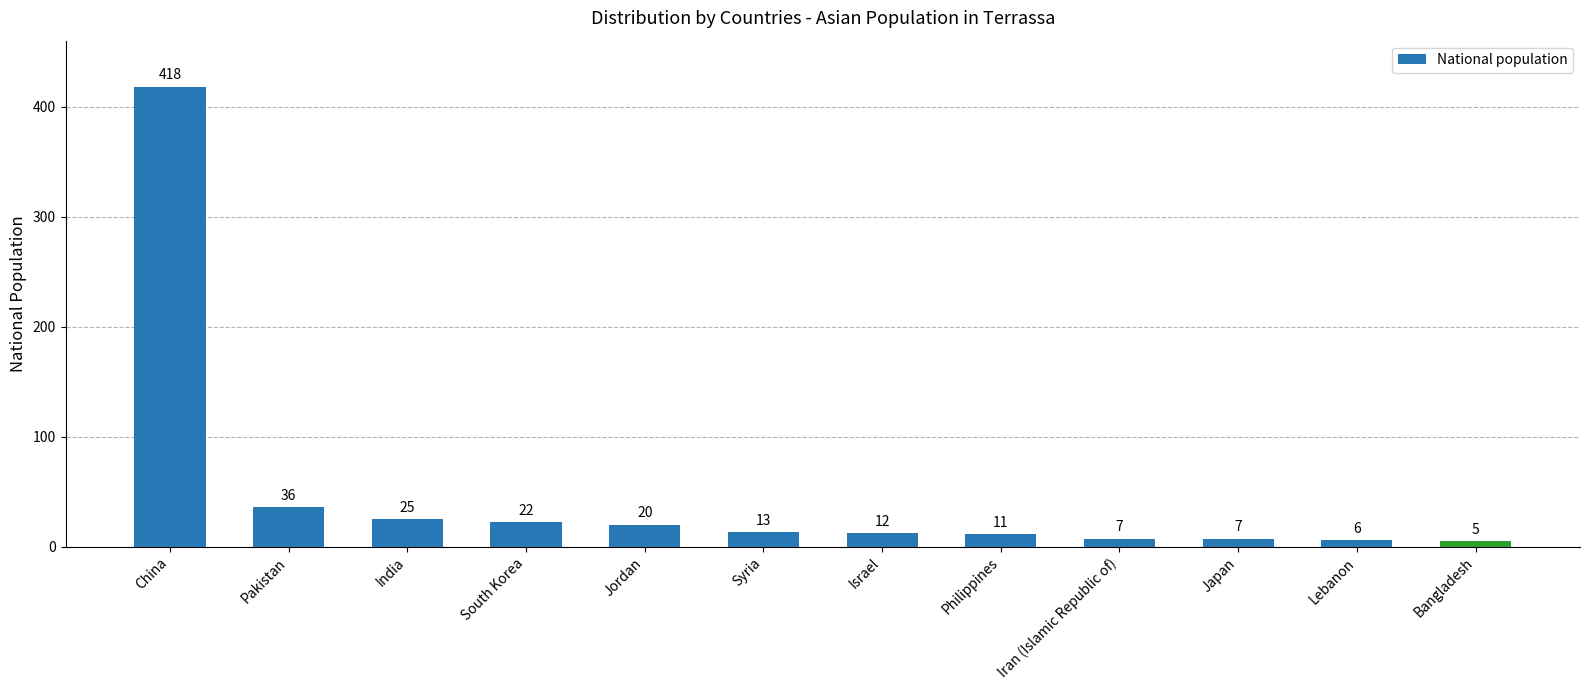

What is the difference between the maximum and minimum values?

413